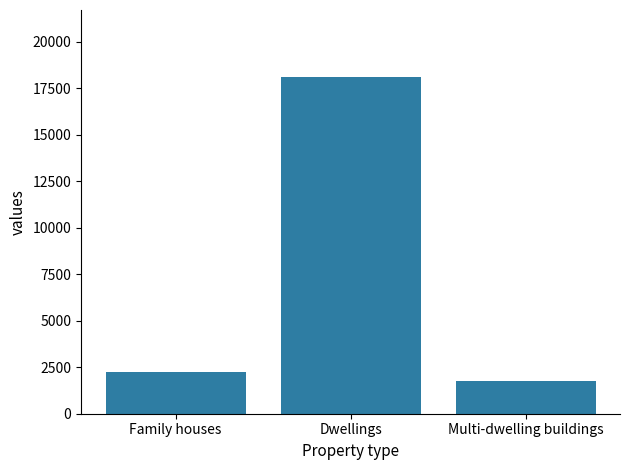

What is the average value?

7380